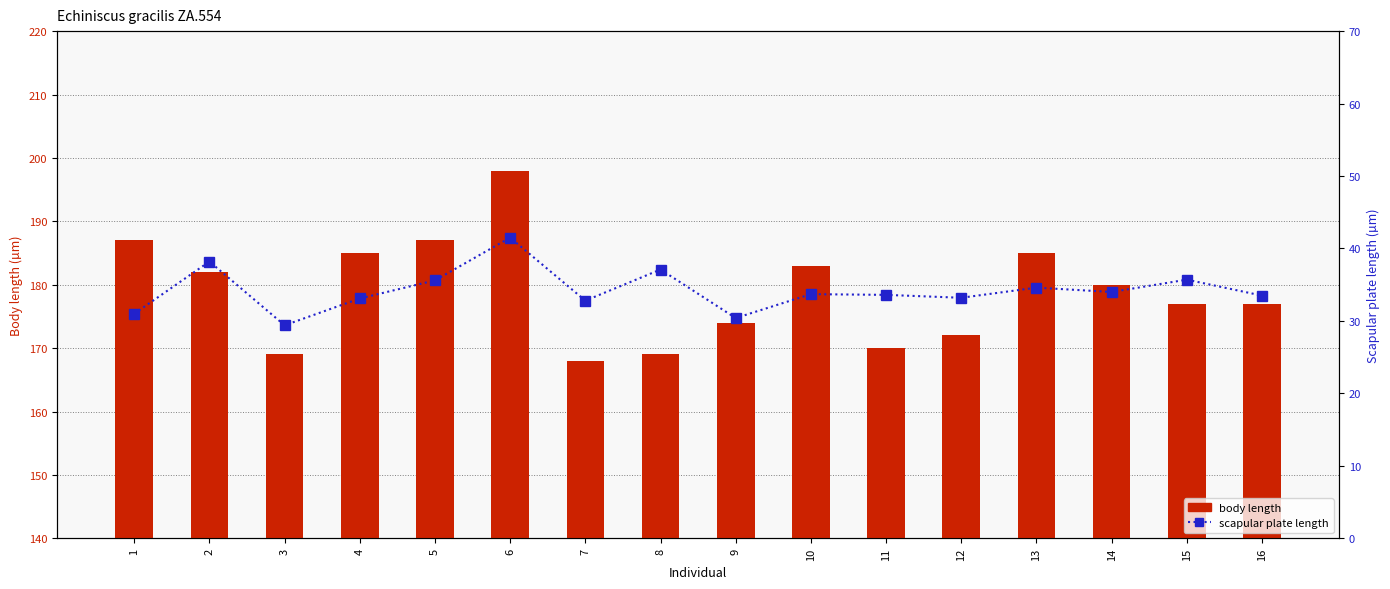

Rank the series by their average value, from lowest to highest.

scapular plate length, body length